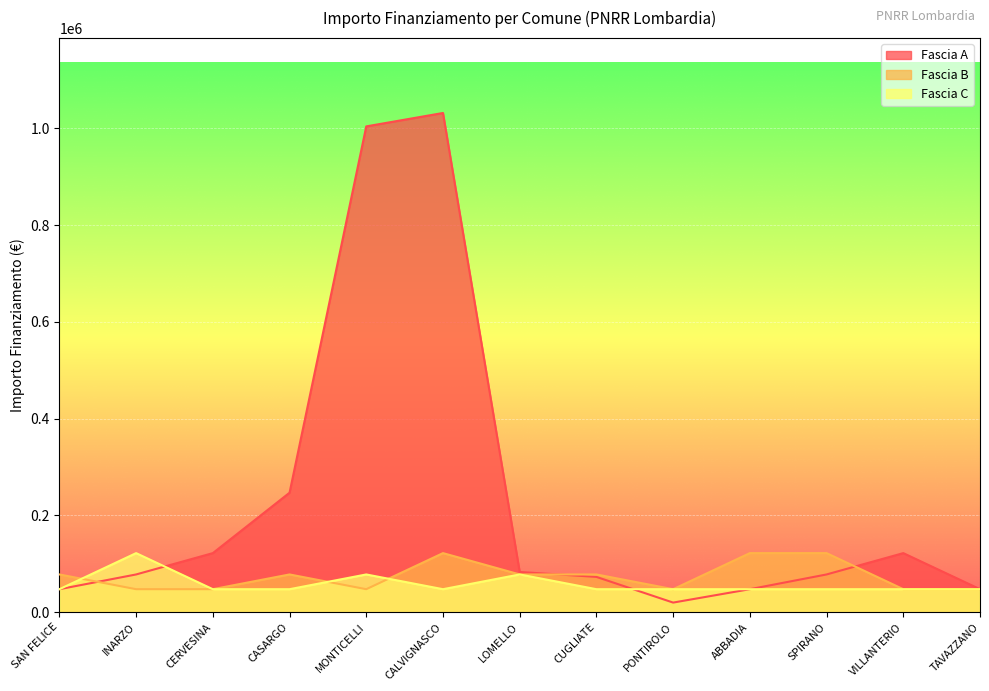

At 1.2, list the series in order from largest to smallest.

Fascia B, Fascia A, Fascia C